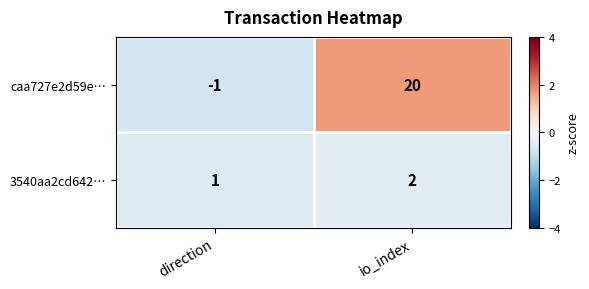

Which series has the largest range (max minus min)?

caa727e2d59e…